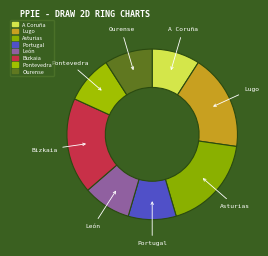

How many segments does this pie chart have?

8